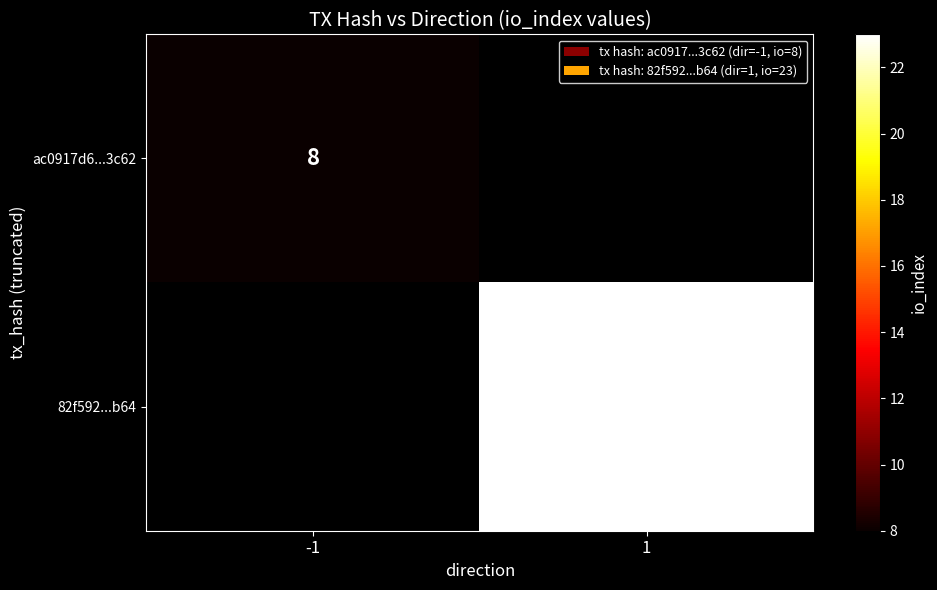

Which label corresponds to the smallest value in the chart?

-1